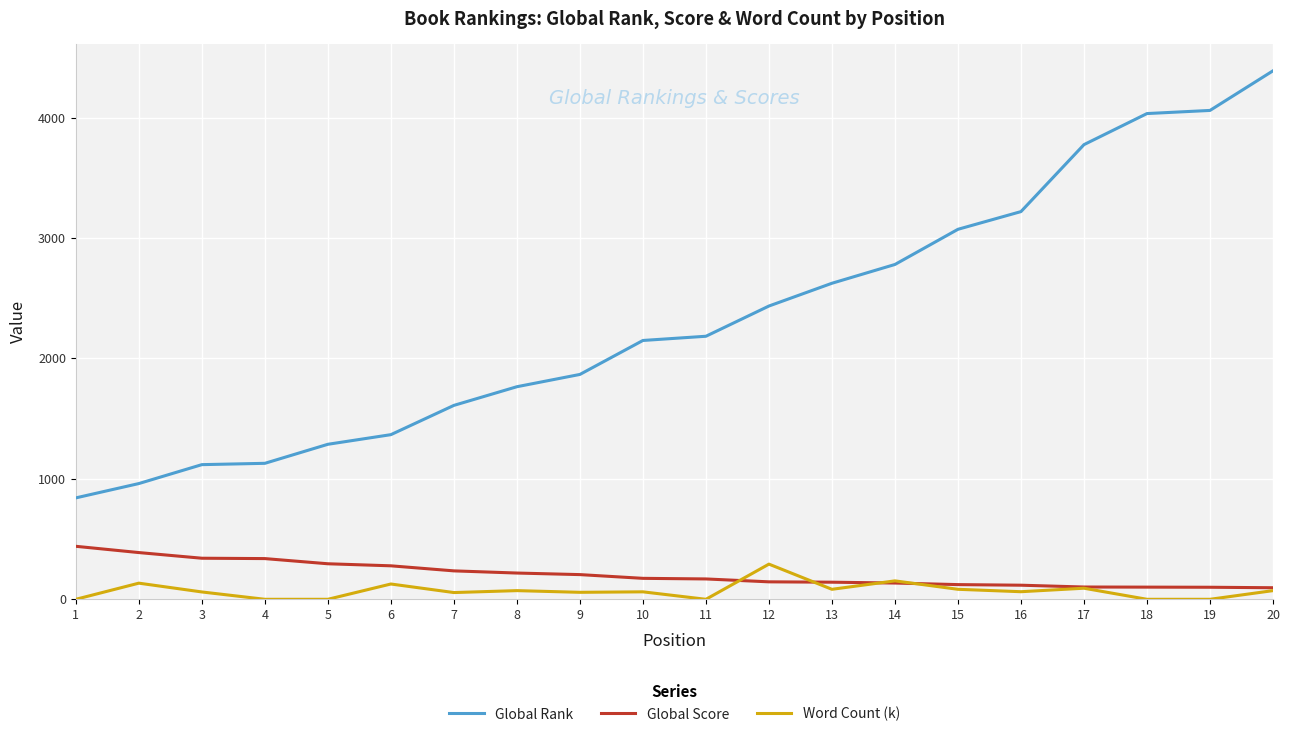

Which series has the widest spread of values?

Global Rank